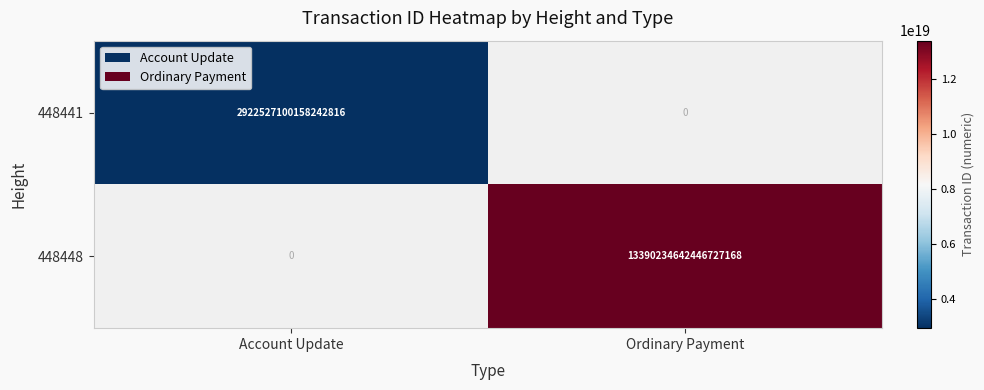

The 448441 series shows 5020401531648702464 at Account Update. True or false?

False